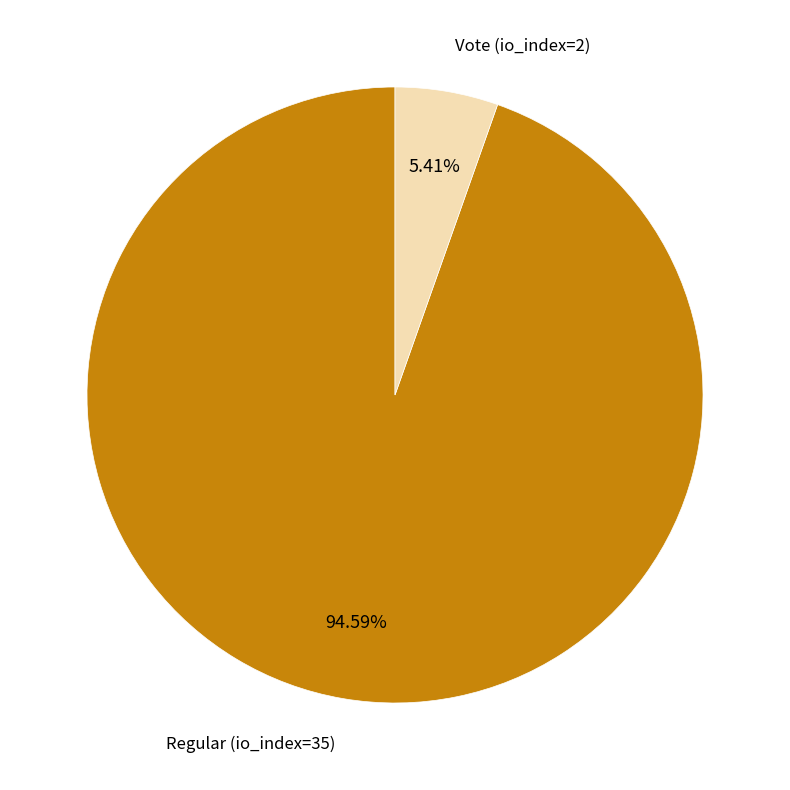

To the nearest percent, what is the average slice percentage?

50%